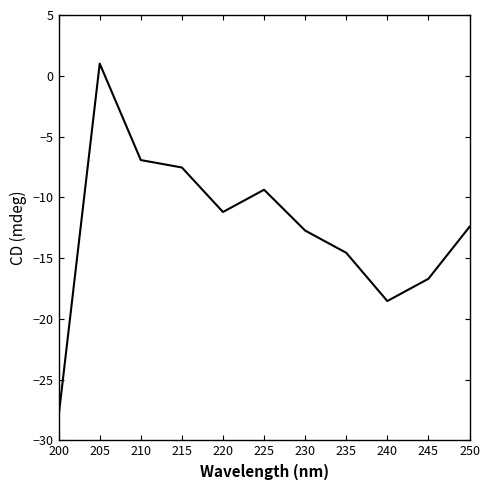

What is the minimum value shown in the chart?

-28.0